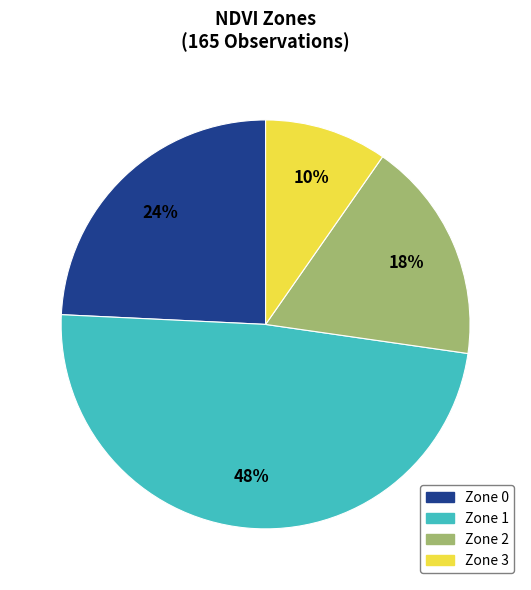

Between Zone 2 and Zone 1, which is larger?

Zone 1